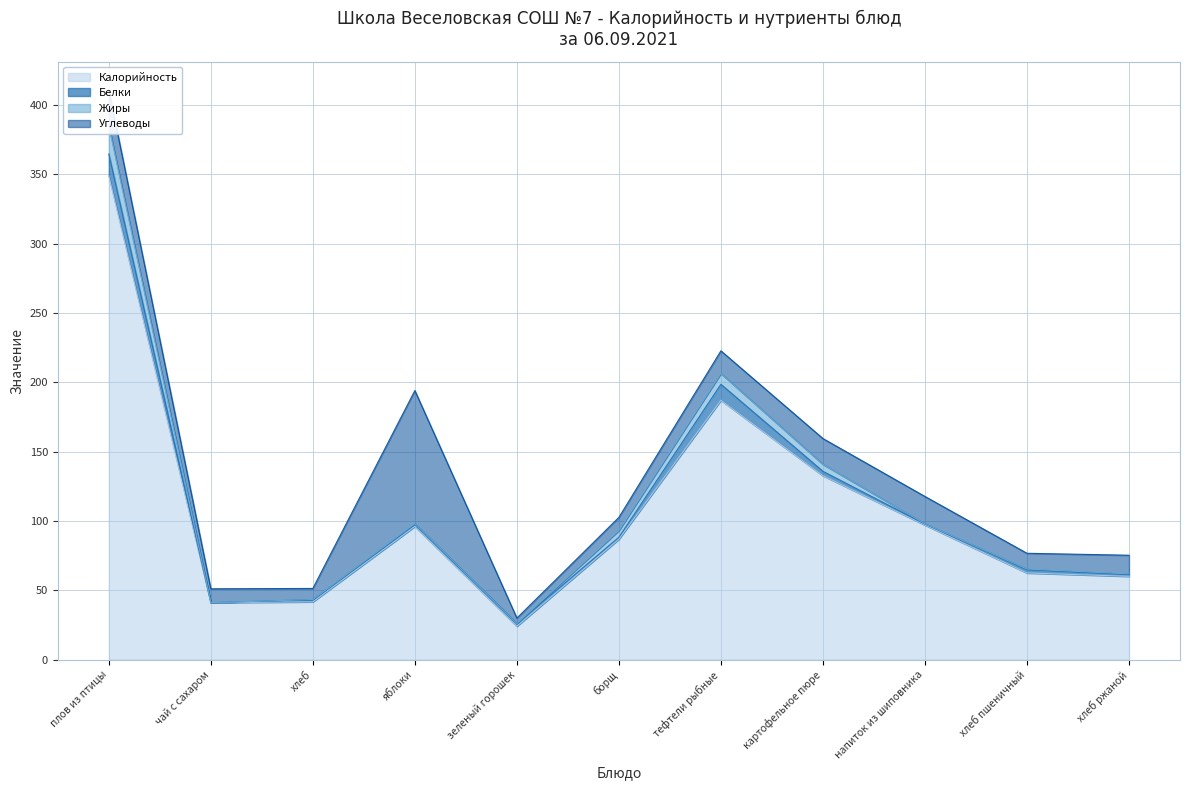

True or false: Калорийность has more than 2 interior local peaks.

False